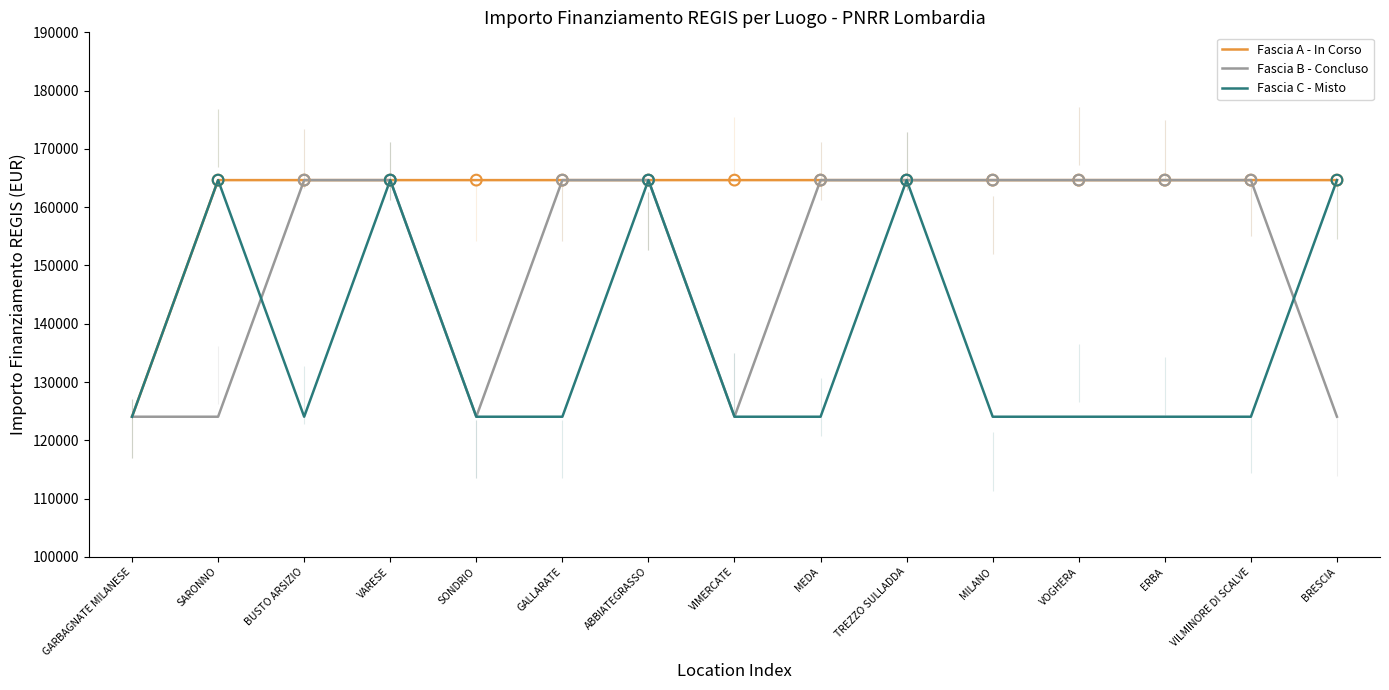

Which series contains the highest Y value?

Fascia A - In Corso